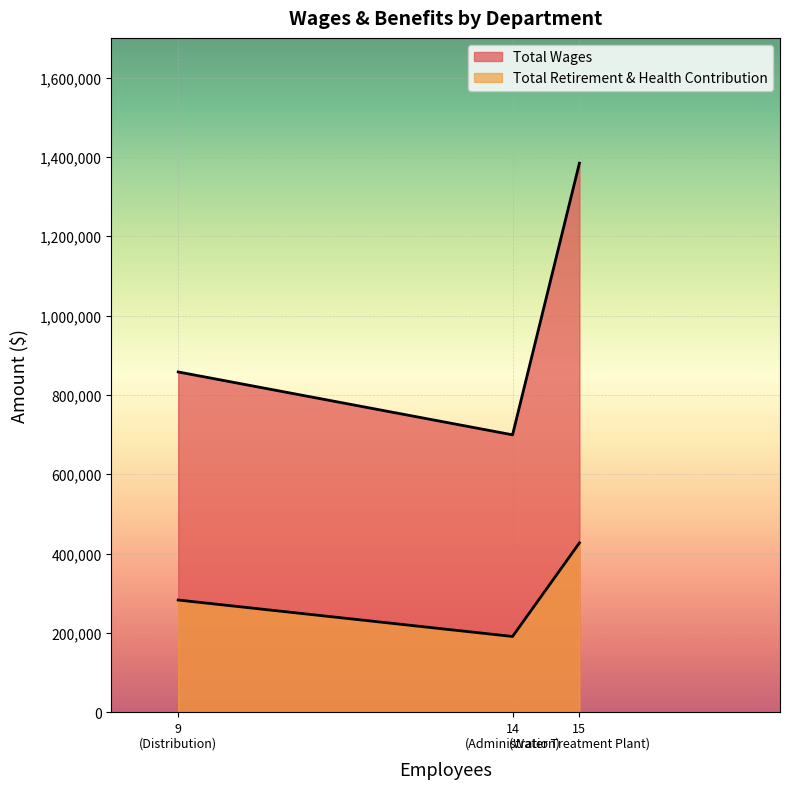

What are all the series names shown in the legend?

Total Wages, Total Retirement & Health Contribution